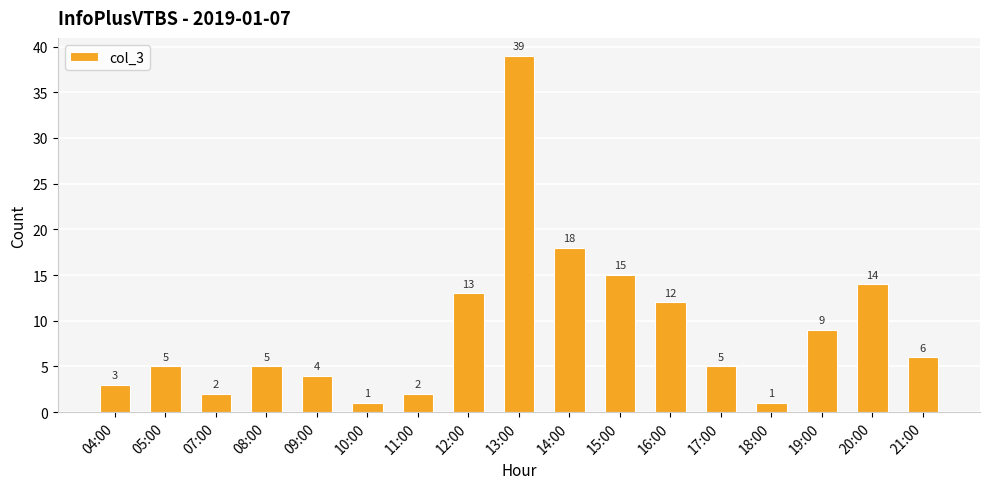

True or false: the data shows 6 at 09:00.

False